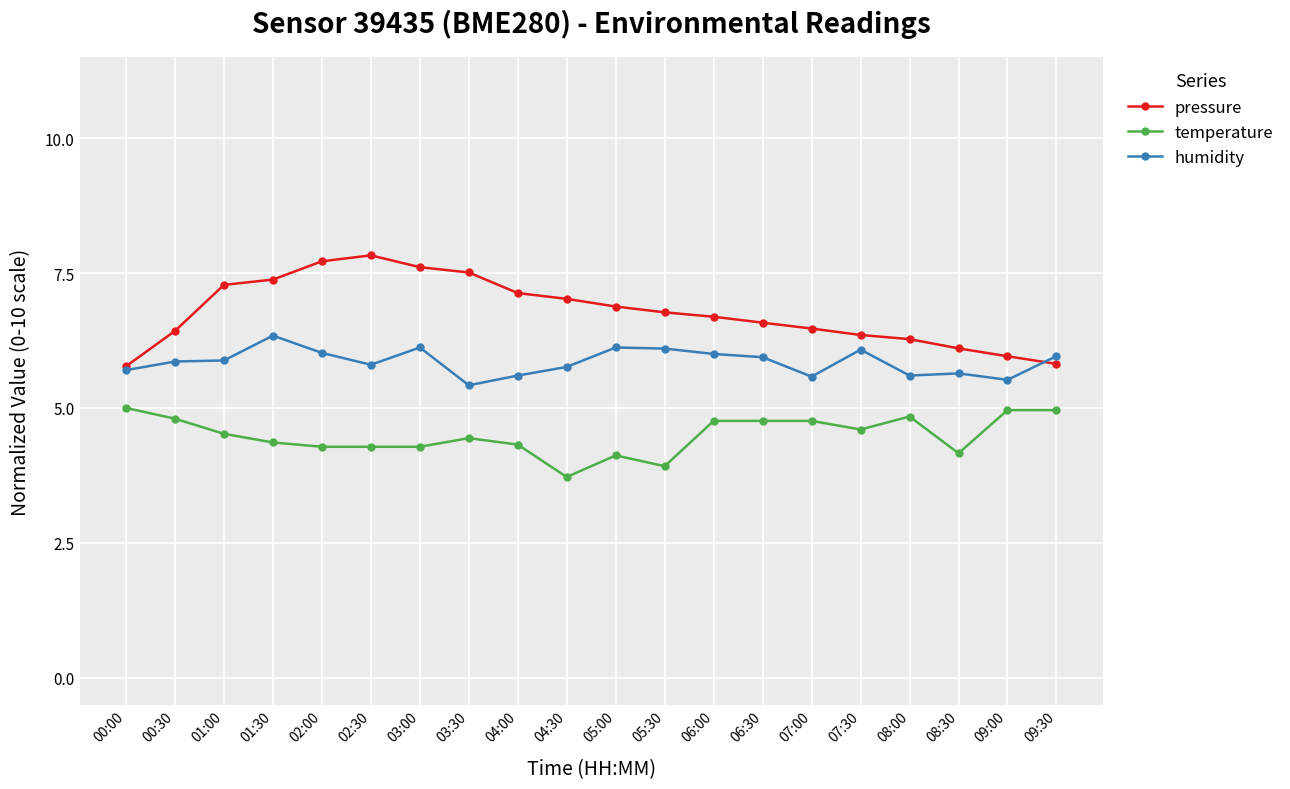

What position from the left is 09:30?

20